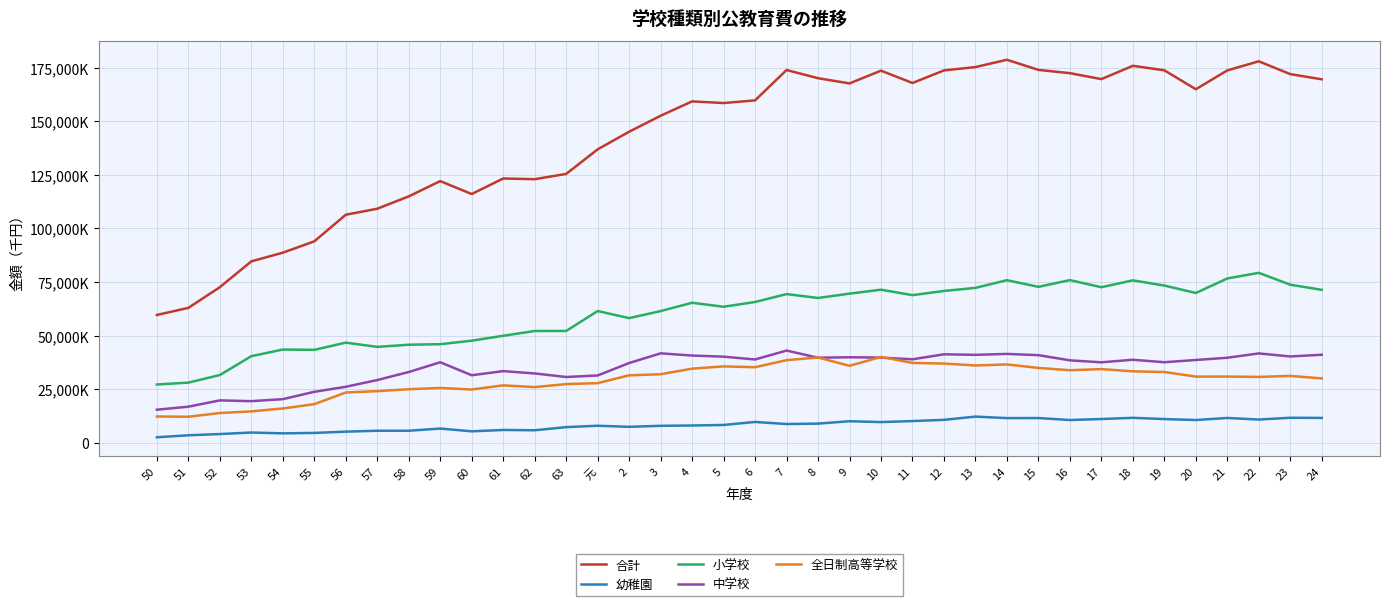

The 中学校 series shows 68958907 at 10. True or false?

False